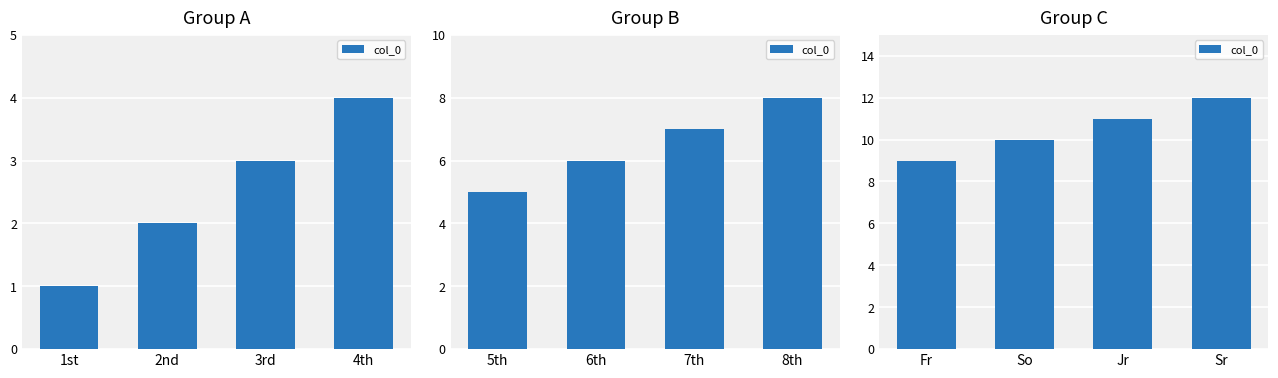

What is the label of the 4th bar from the left?

Sr